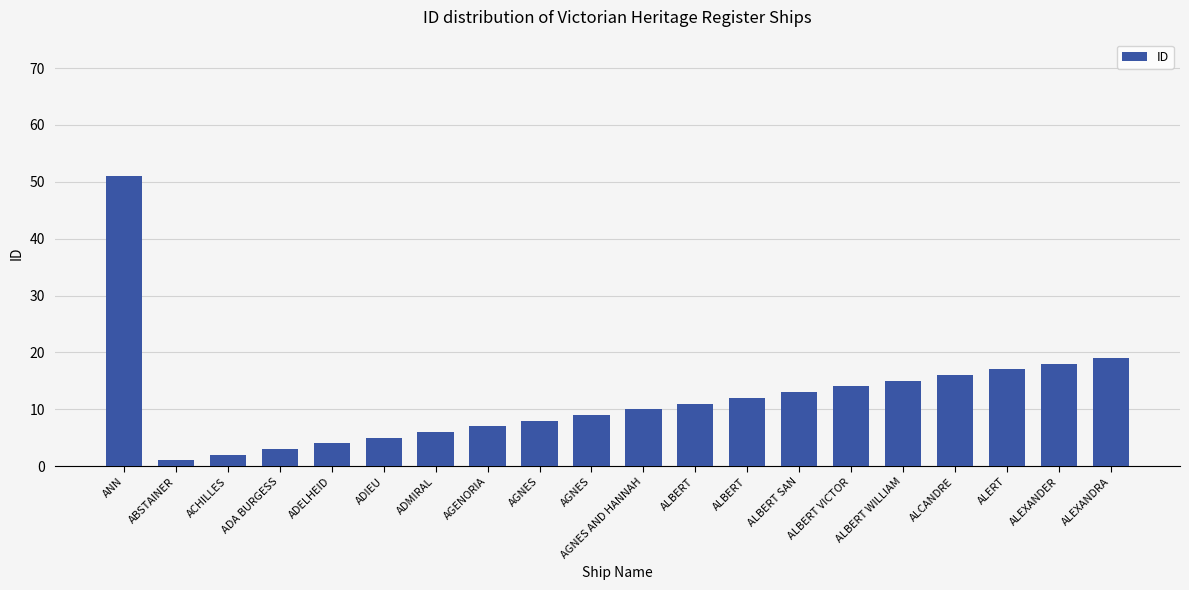

How many bars are there in total?

20